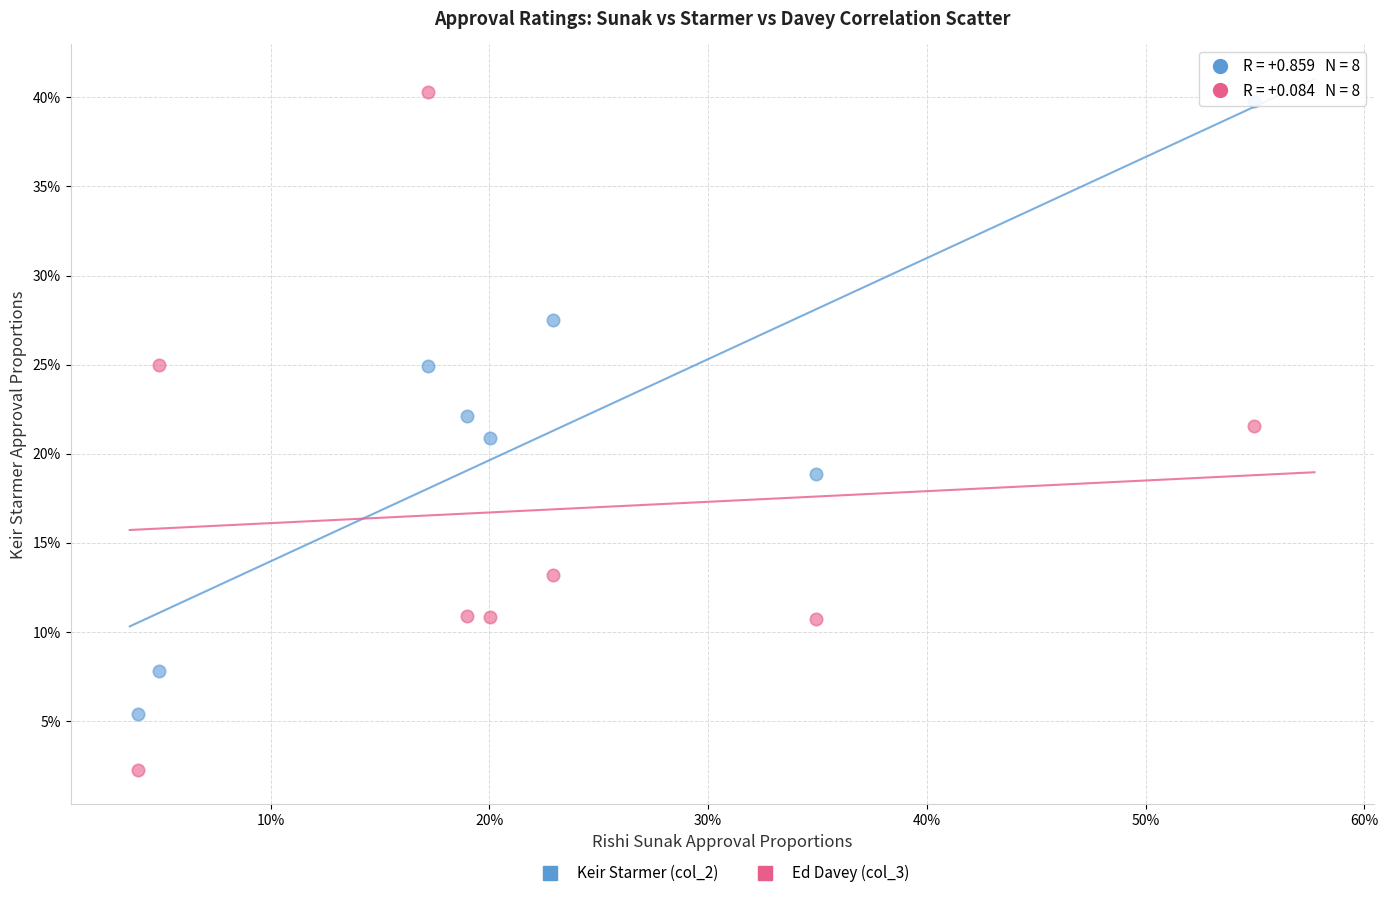

Which series reaches the minimum Y coordinate?

Ed Davey (col_3)